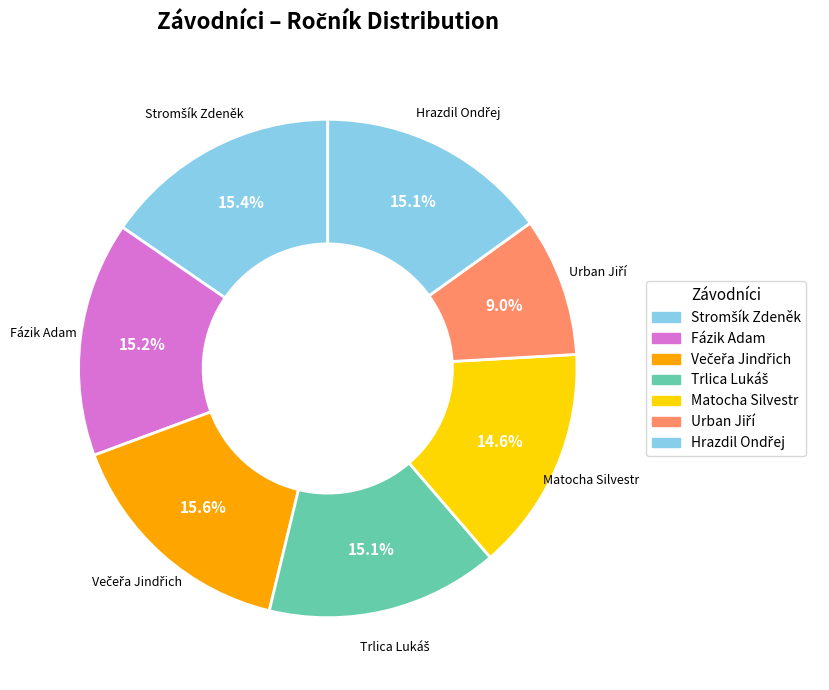

To the nearest percent, what portion does Večeřa Jindřich represent?

16%